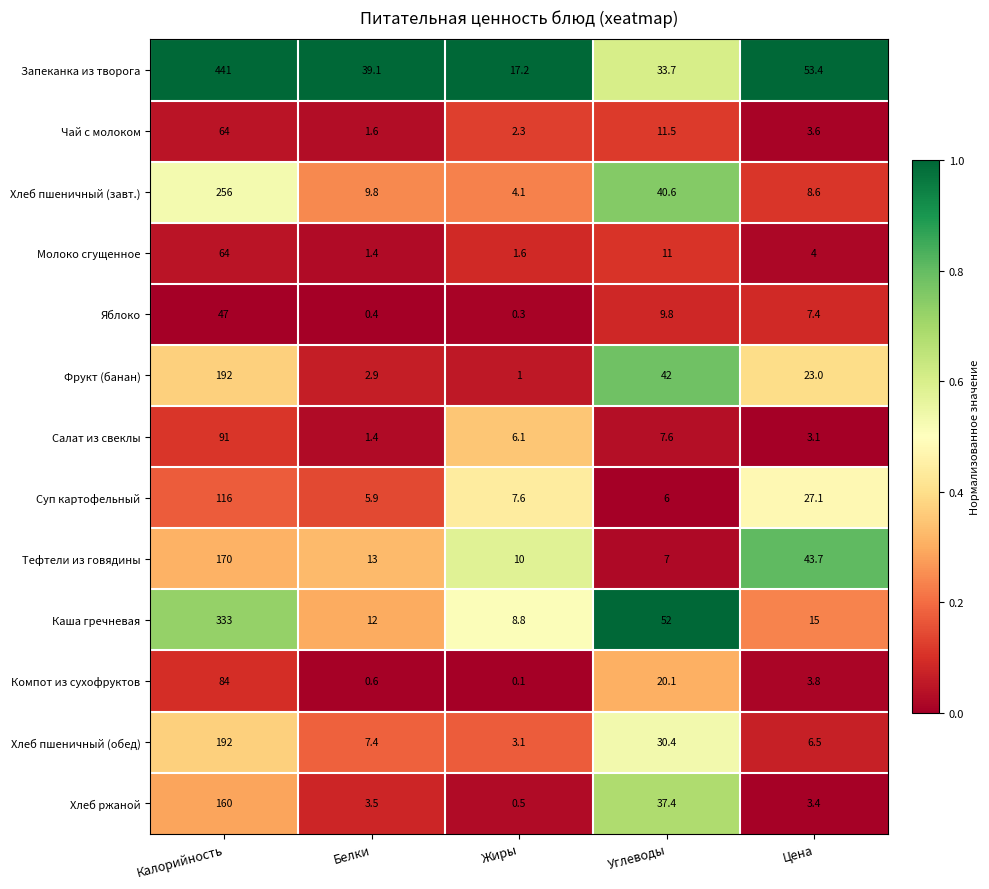

What is the total value across all series at Белки?

99.0